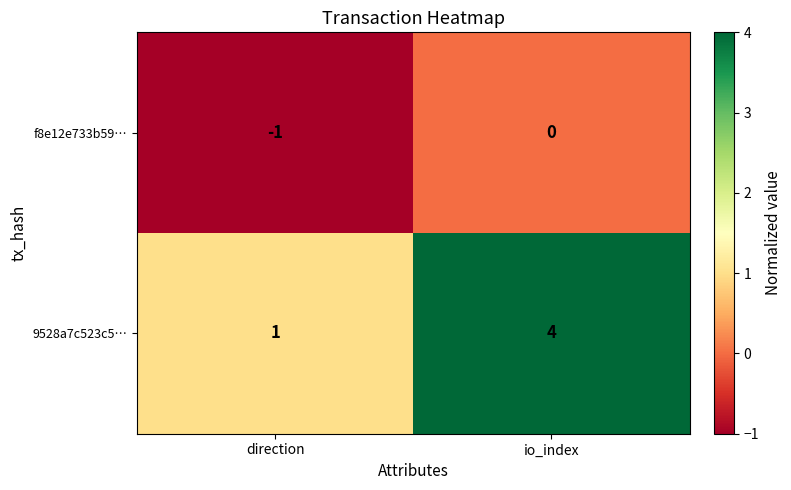

What is the highest value of the 9528a7c523c5… series?

4